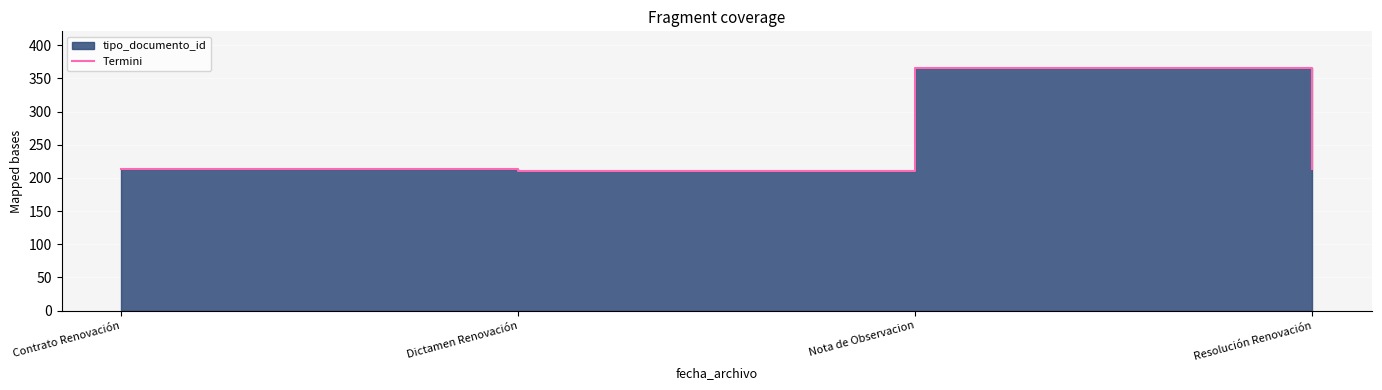

What is the value of the 3rd point from the left?

366